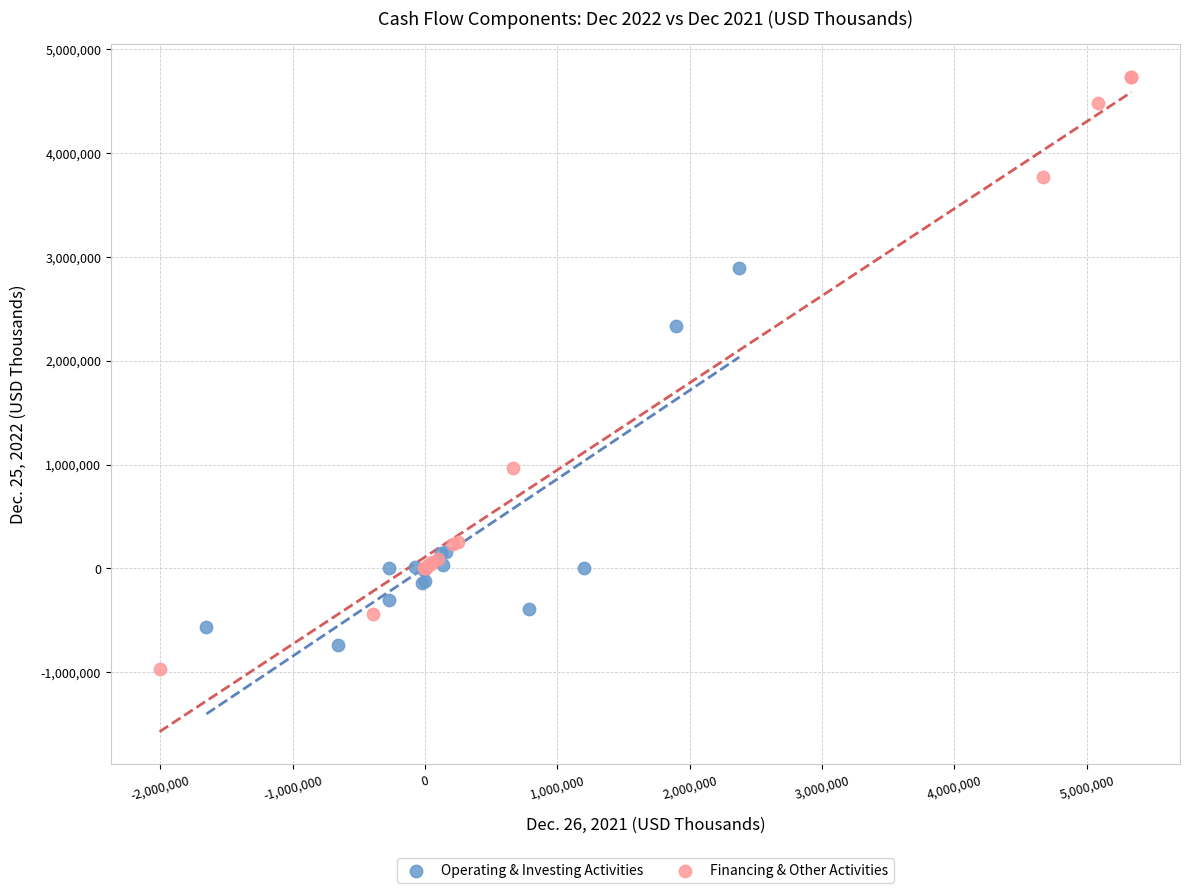

Which series has the largest Y range (max minus min)?

Financing & Other Activities